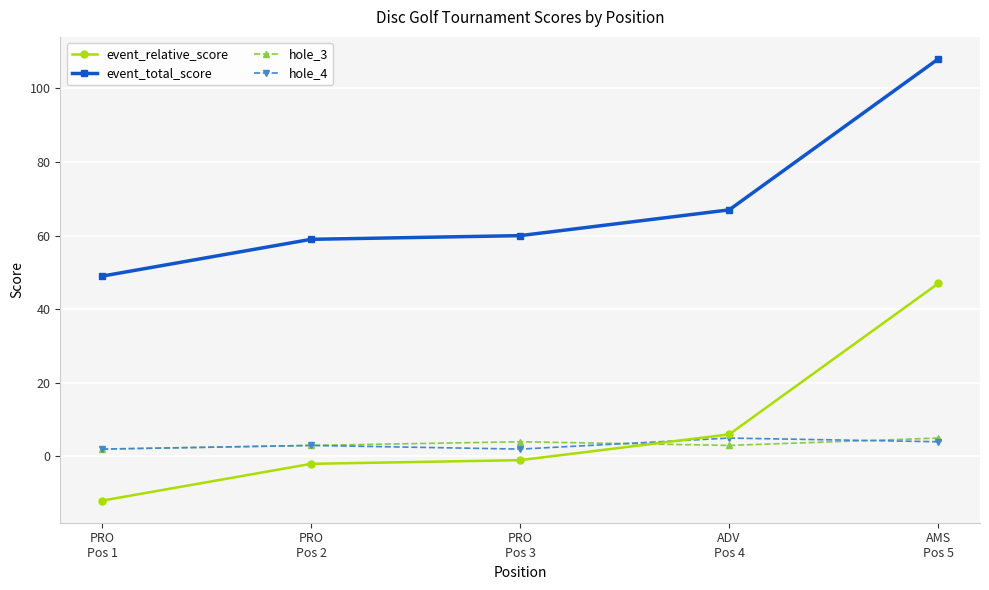

Is the value of hole_4 at PRO
Pos 1 greater than the value of event_relative_score at PRO
Pos 2?

Yes